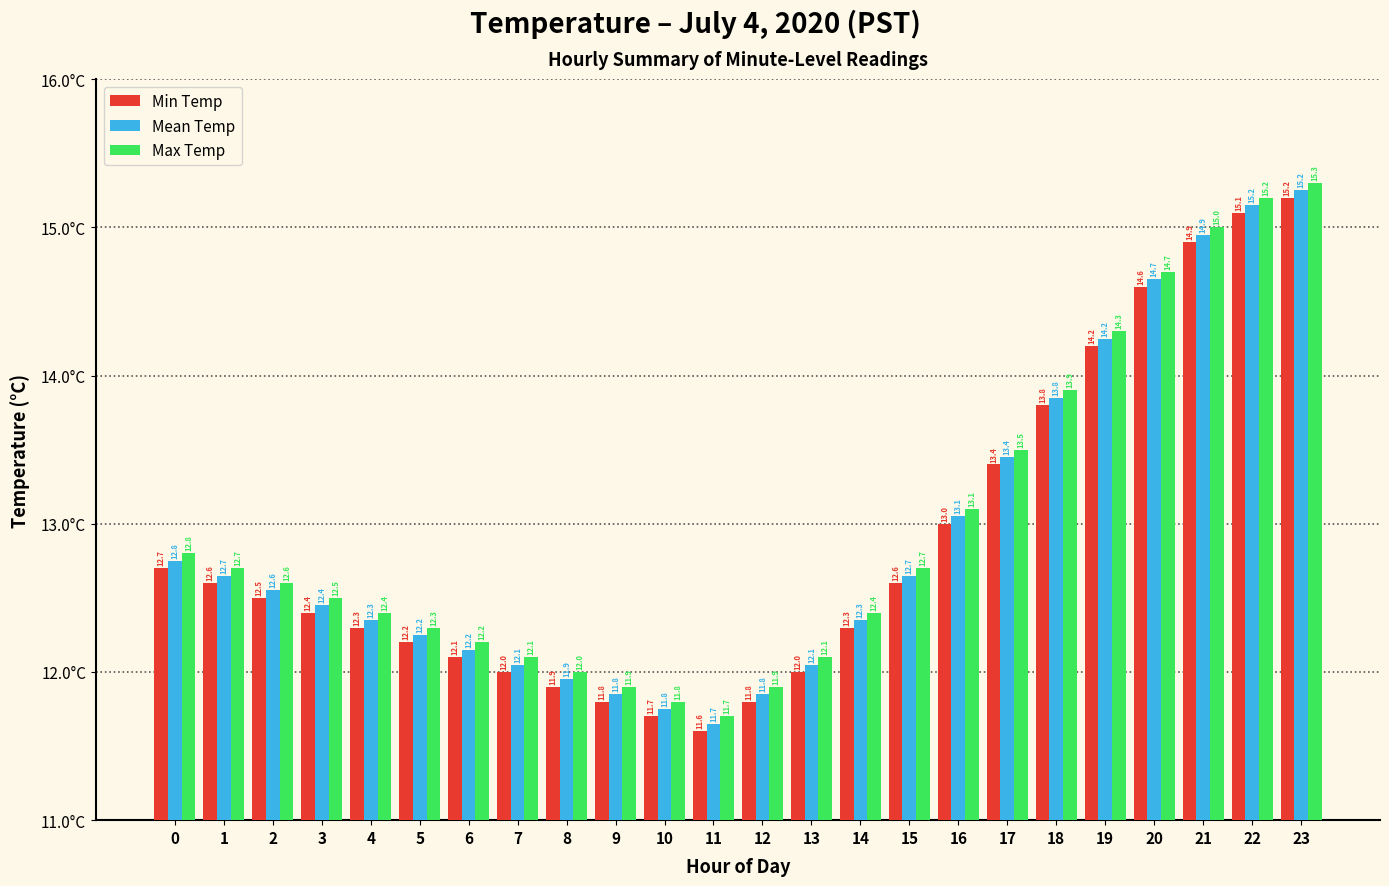

Is it true that Mean Temp equals 13.1 at 16?

True